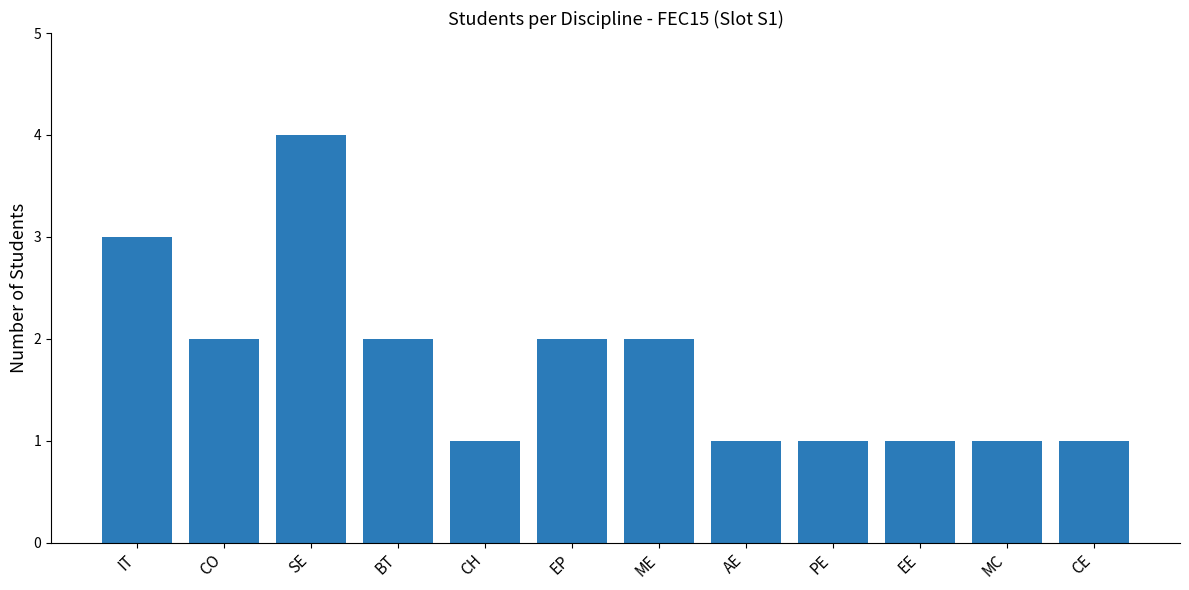

Reading left to right, list all the values displayed in this chart.

3	2	4	2	1	2	2	1	1	1	1	1